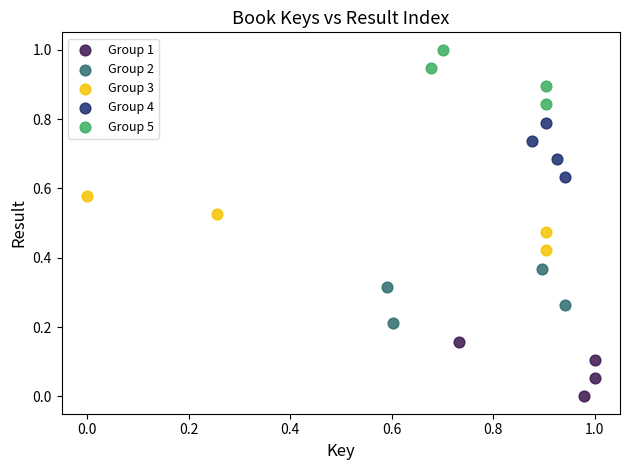

Which series reaches the maximum Y coordinate?

Group 5